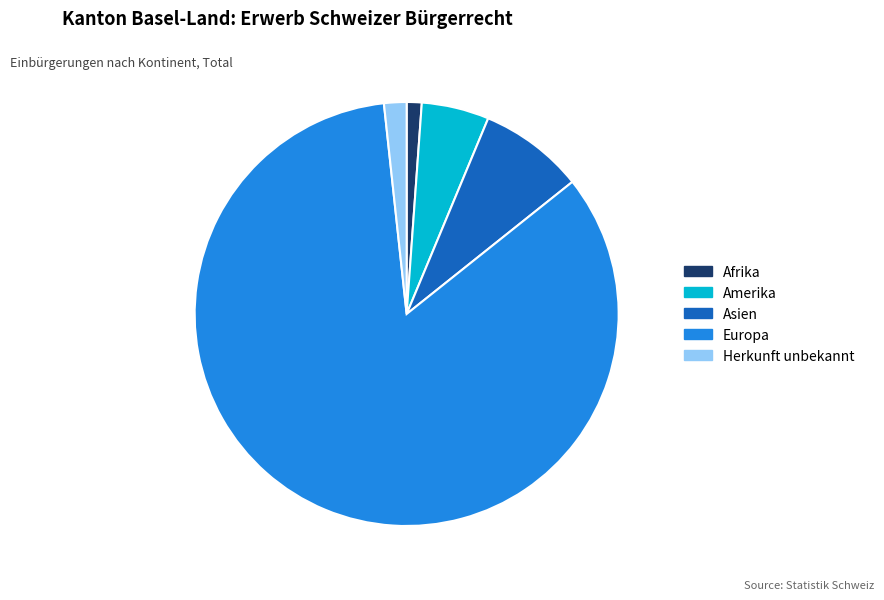

Is it true that Amerika is 1% of the pie?

False